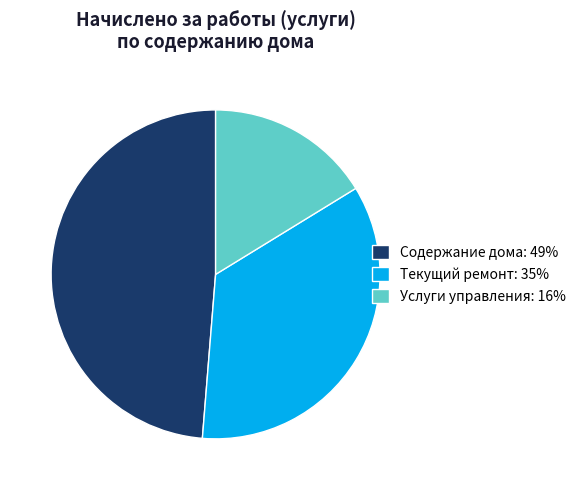

What is the largest slice in the pie chart?

Содержание дома